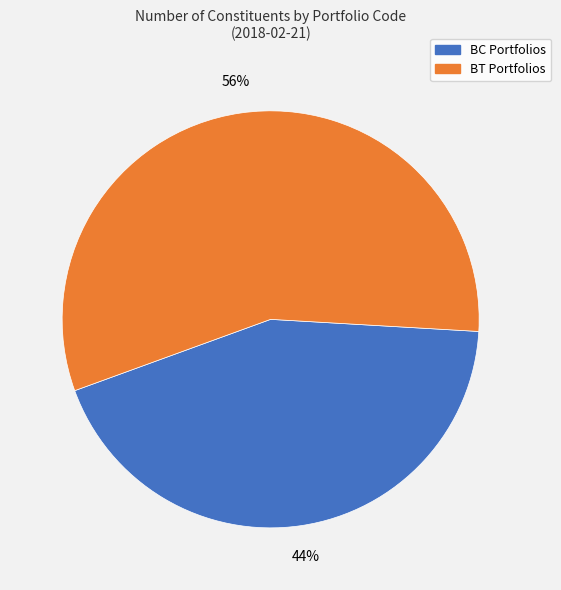

To the nearest percent, what is the average slice percentage?

50%